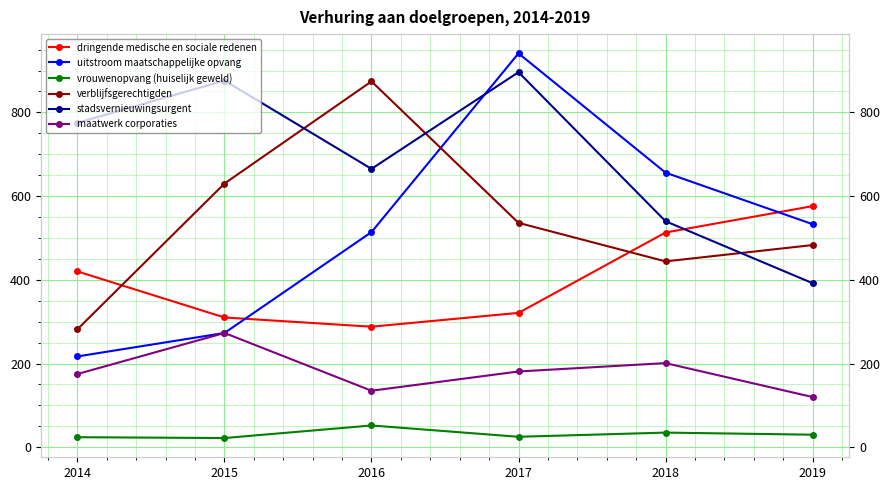

What is the sum of all vrouwenopvang (huiselijk geweld) values?

188